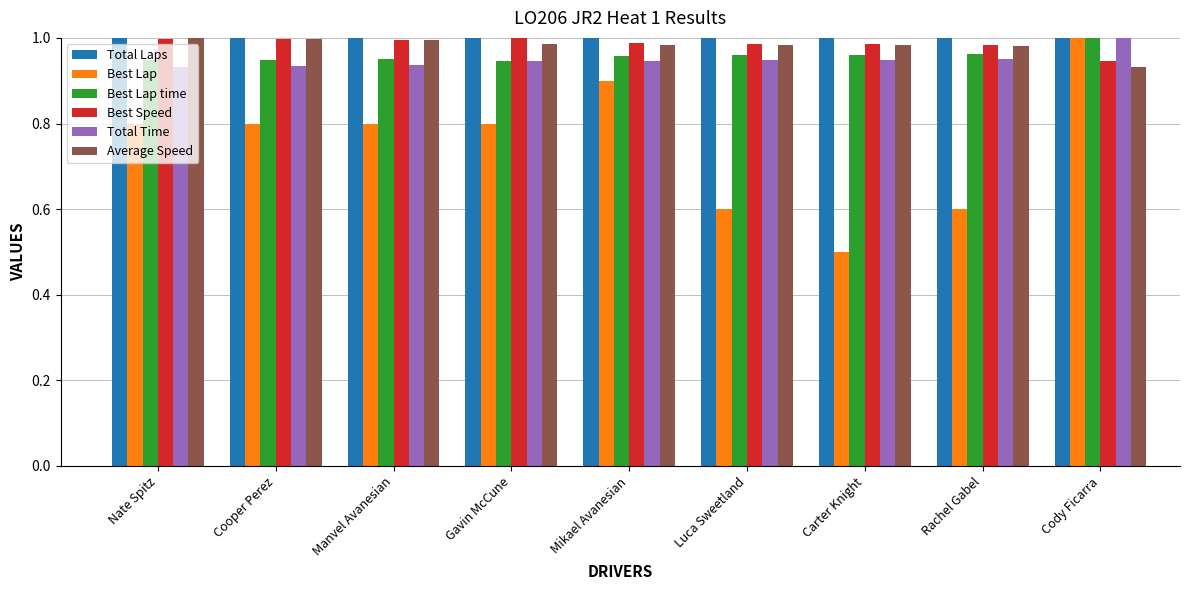

What is the difference between the highest and lowest values at Nate Spitz?

0.2